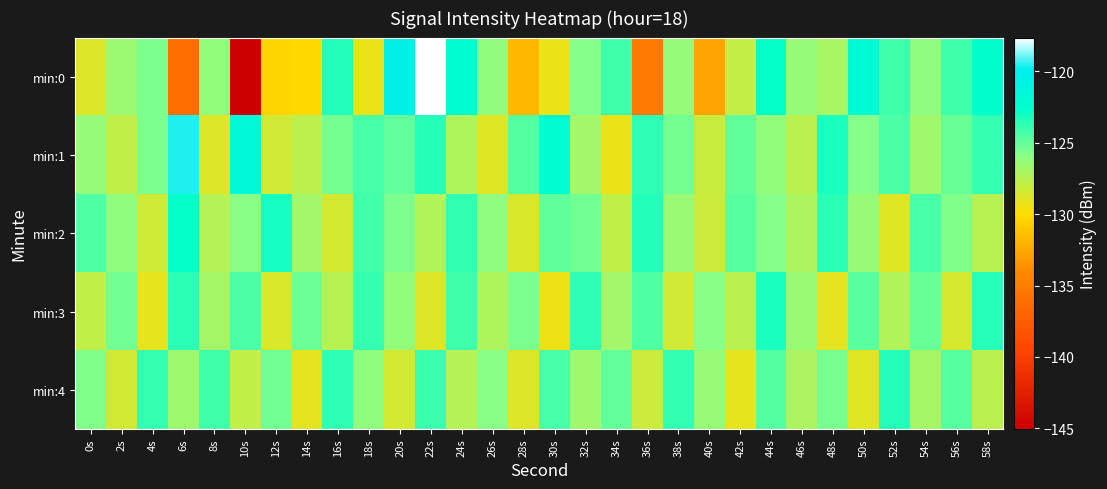

Which series has the largest range (max minus min)?

min:0